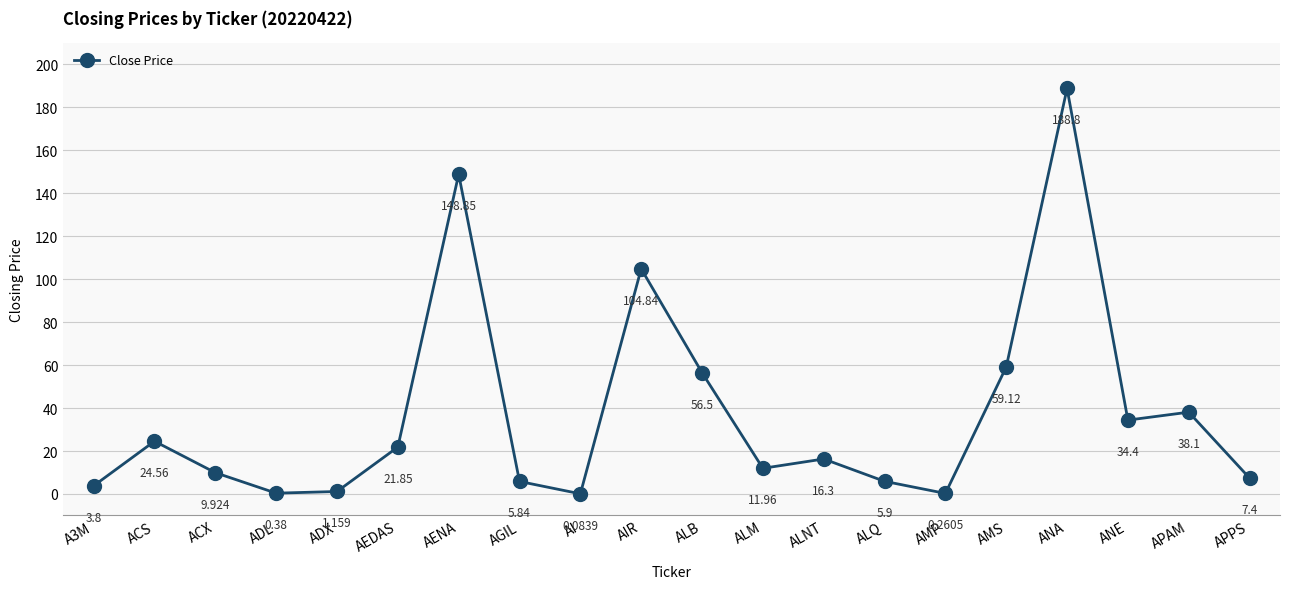

Is it true that the value at ALNT is 16.3?

True